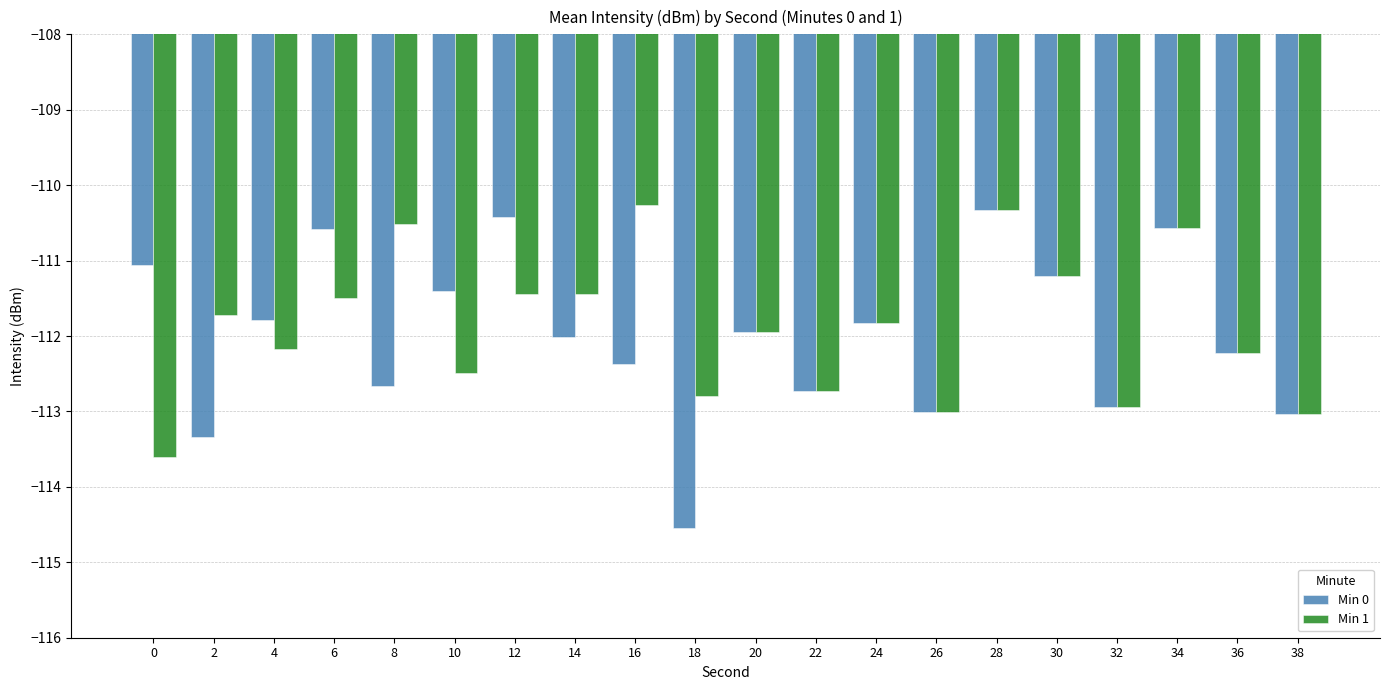

How many values in the Min 1 series exceed -111?

4